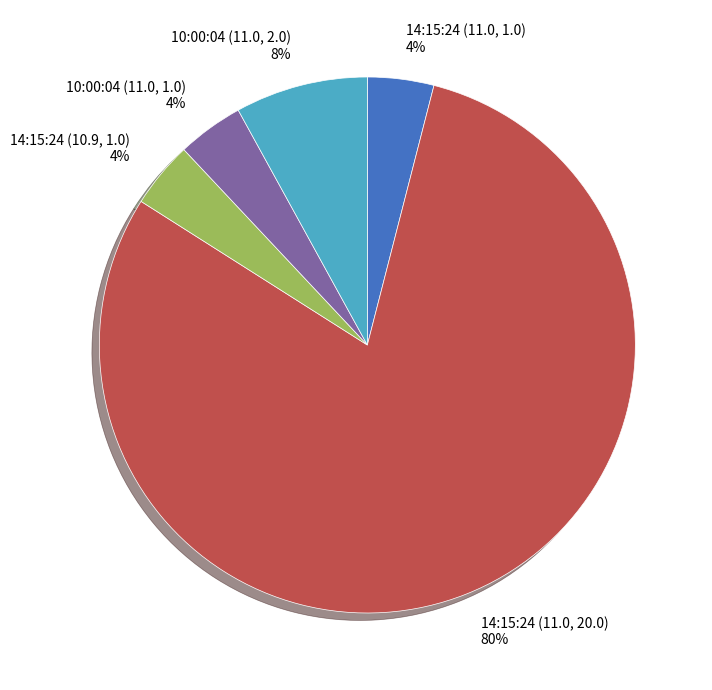

To the nearest percent, what percentage of the pie is 10:00:04 (11.0, 1.0)?

4%